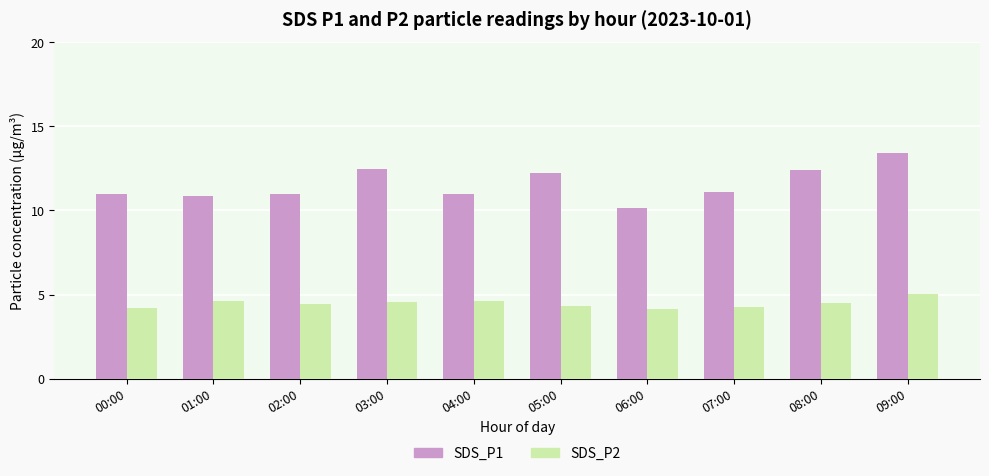

At 01:00, list the series in order from smallest to largest.

SDS_P2, SDS_P1